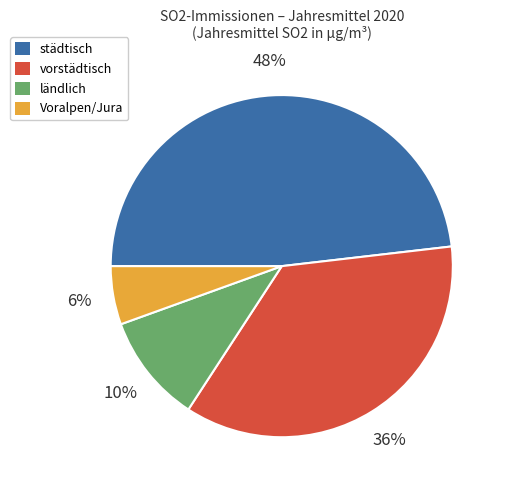

To the nearest percent, what percentage of the pie is städtisch?

48%